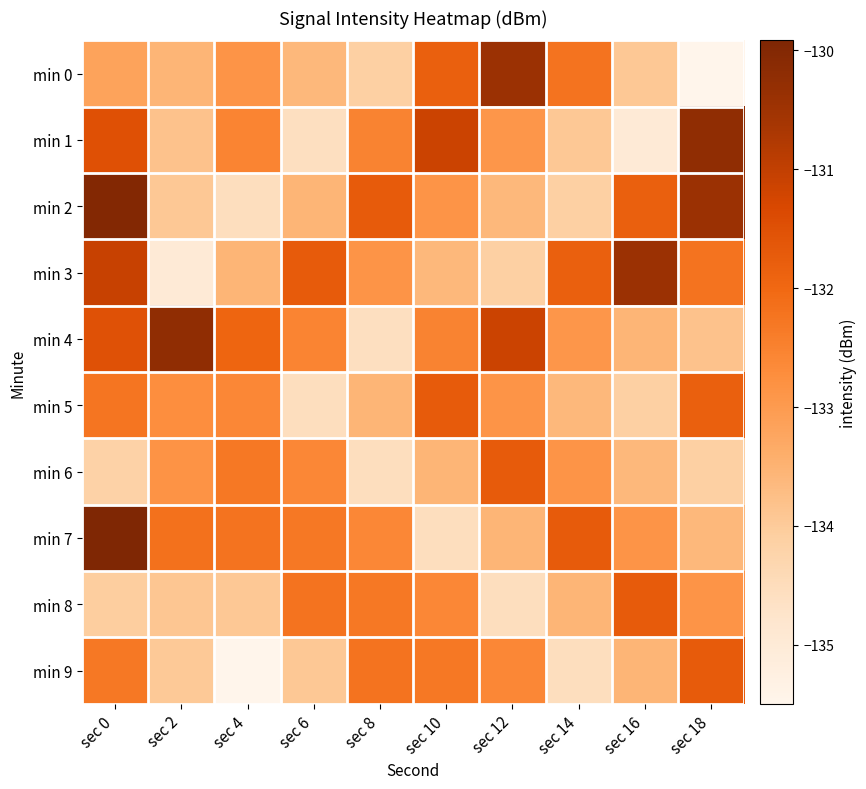

What is the total value across all series at sec 18?

5.1